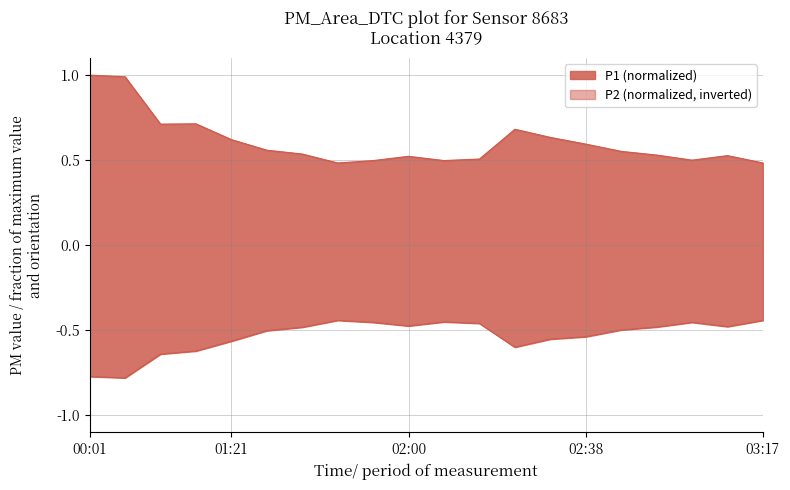

The P2 series shows -0.8 at 01:37. True or false?

False